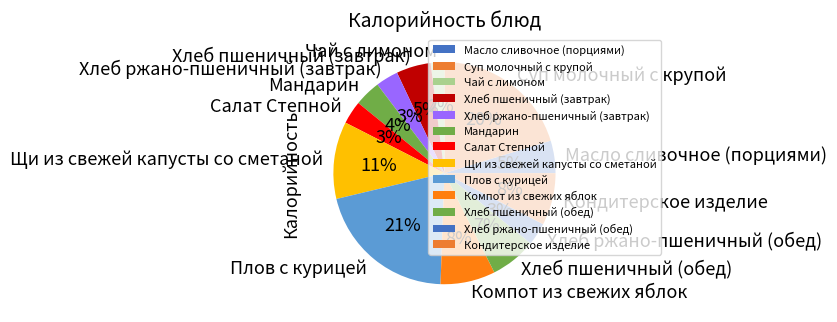

To the nearest percent, what is the combined percentage of Хлеб пшеничный (обед) and Салат Степной?

10%